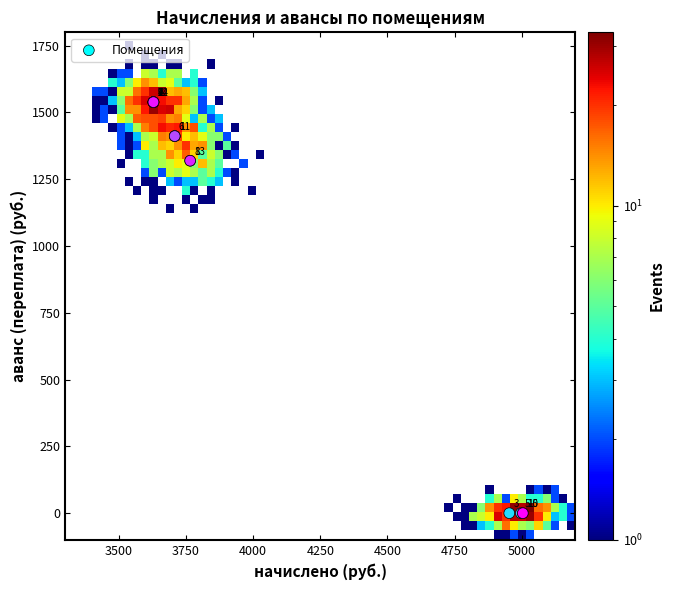

What Y value in the scatter plot is closest to 769?

1319.5